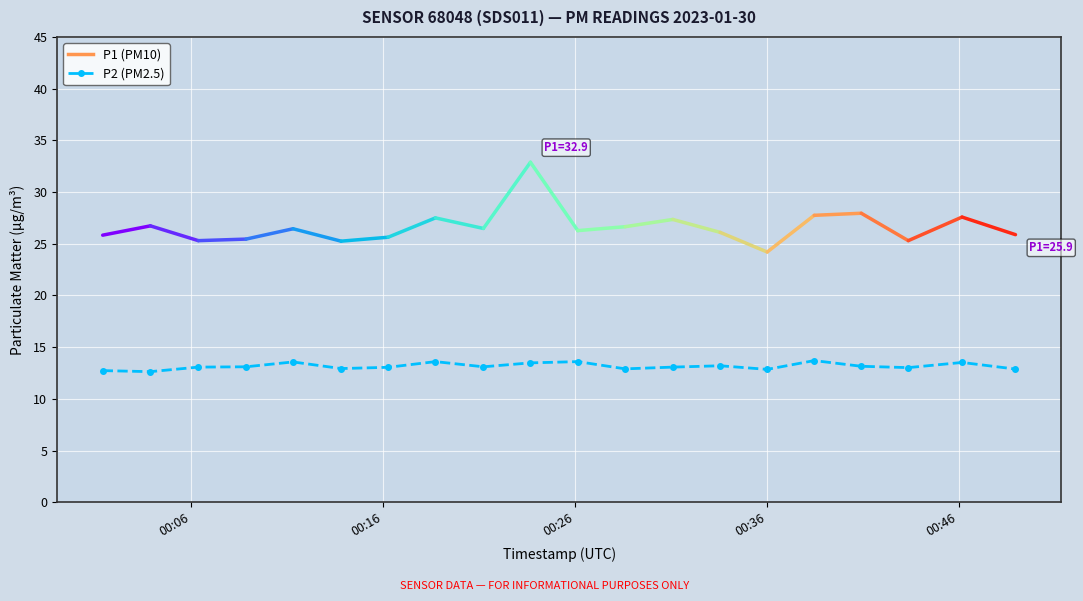

What is the value of the 20th point from the left?

12.9